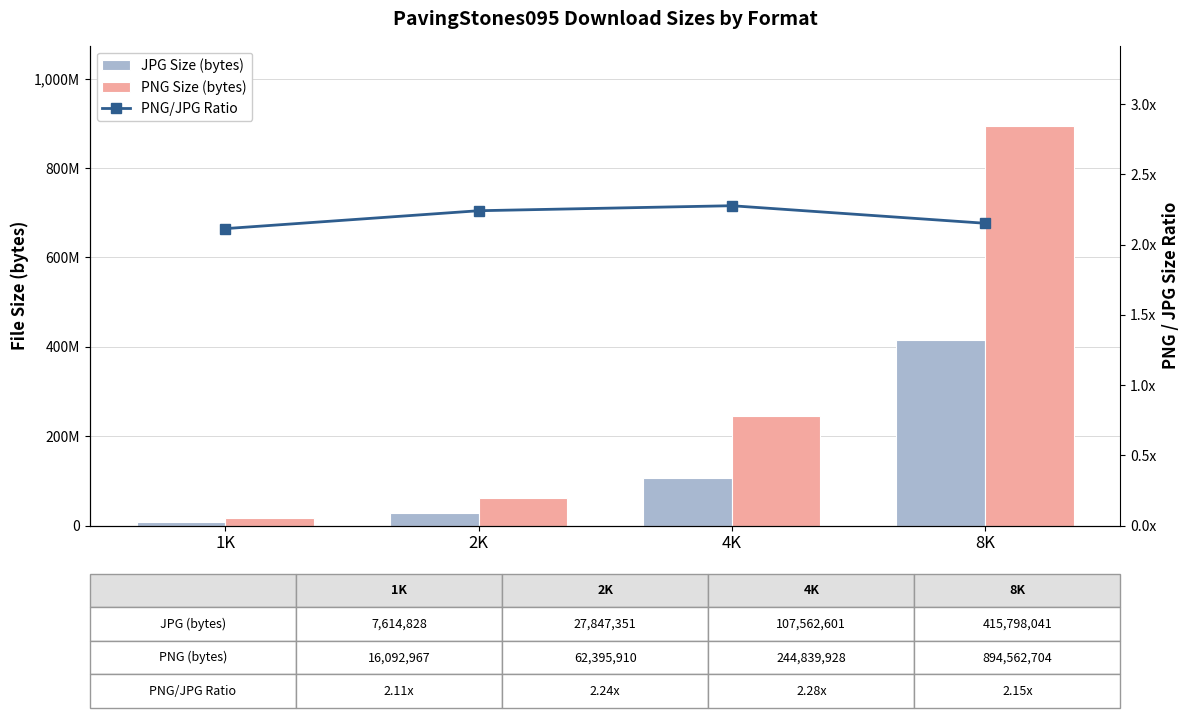

At which label is JPG Size (bytes) closest to 211706434?

4K